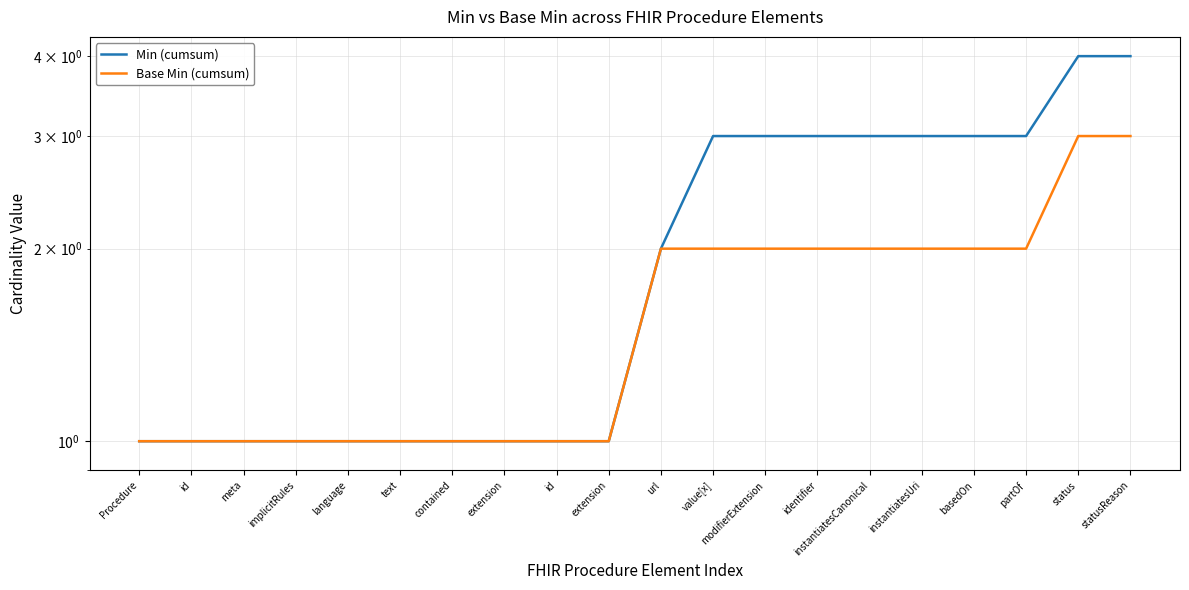

Which series has the widest spread of values?

Min (cumsum)